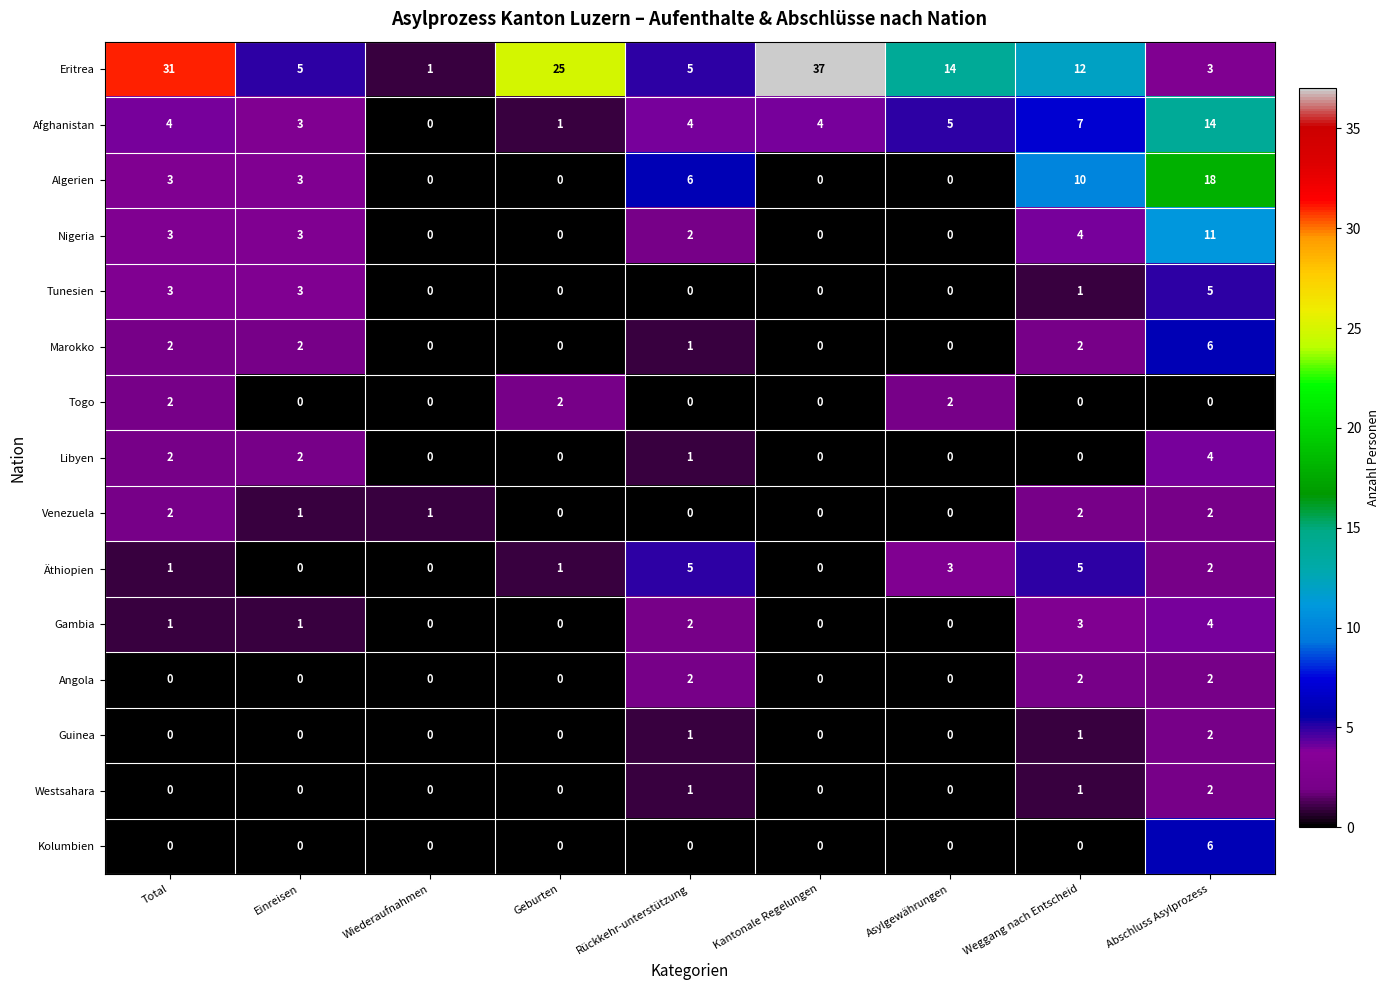

Count the number of data series in this chart.

15